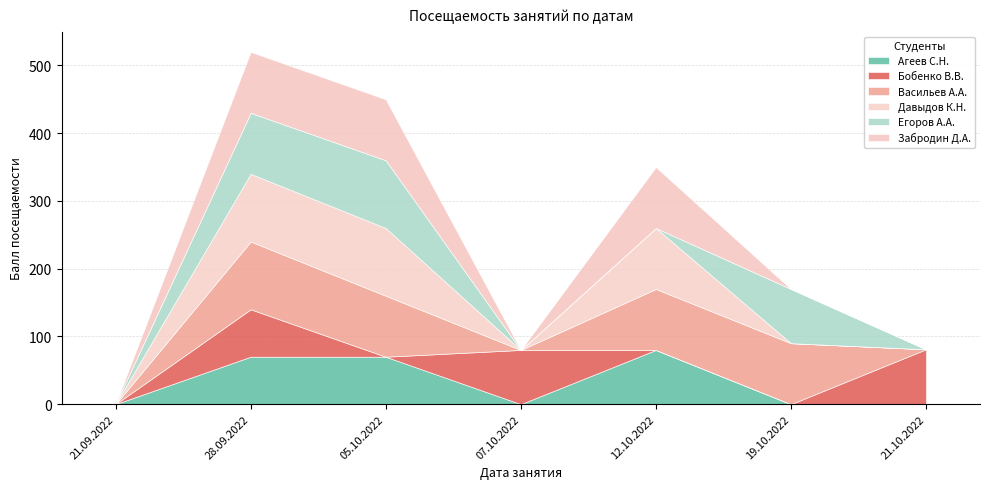

What is the difference between the second highest and second lowest values in the Егоров А.А. series?

90